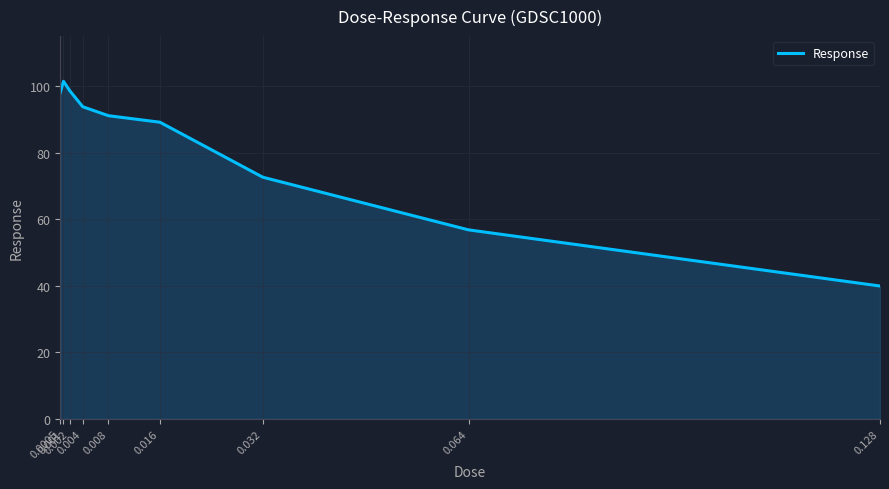

What is the difference between the maximum and minimum values?

61.5